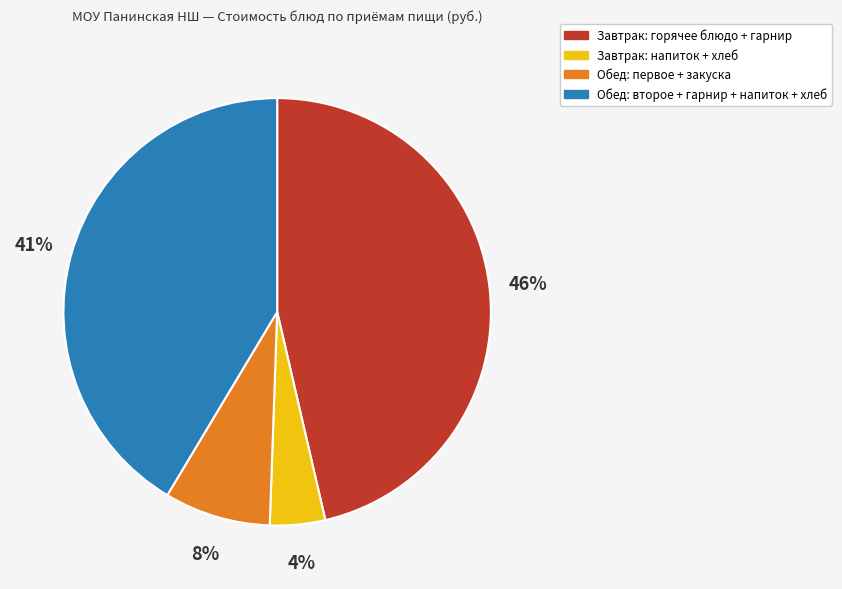

Which has a higher value, Завтрак: напиток + хлеб or Обед: первое + закуска?

Обед: первое + закуска